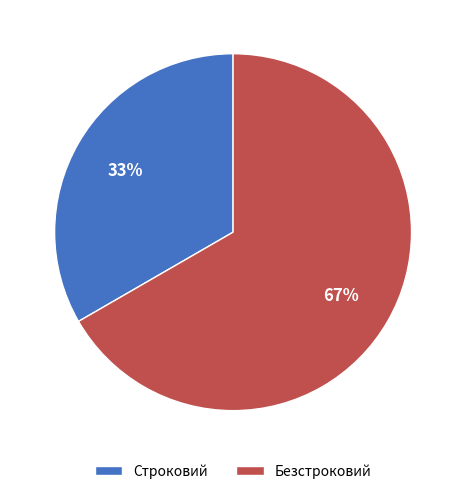

Does any single category account for the majority?

Yes